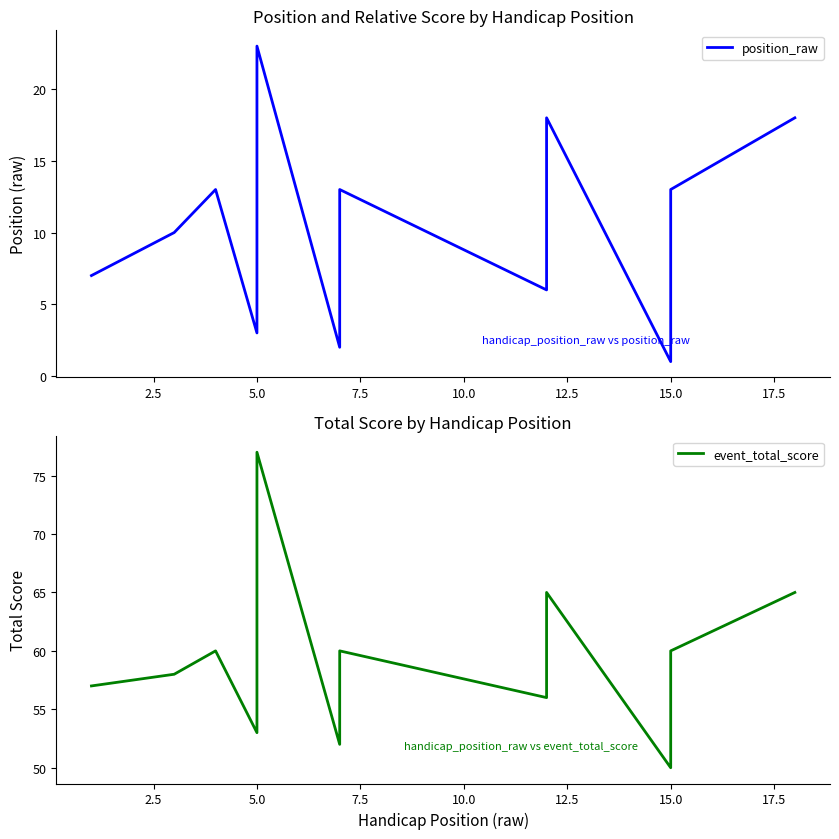

At 15.0, list the series in order from largest to smallest.

event_total_score, position_raw